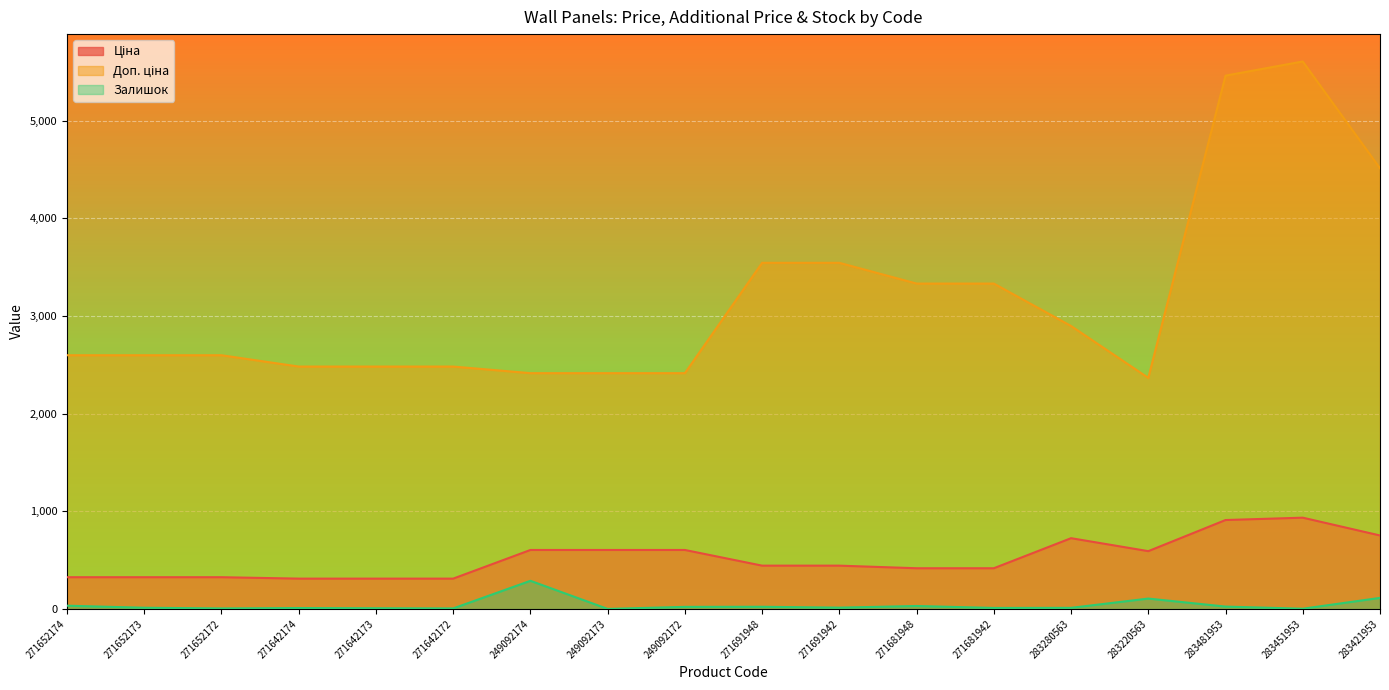

Rank the categories by Залишок value from lowest to highest.

249092173, 283451953, 271652172, 271642172, 271642173, 271642174, 271681942, 283280563, 271652173, 271691942, 249092172, 271691948, 283481953, 271681948, 271652174, 283220563, 283421953, 249092174